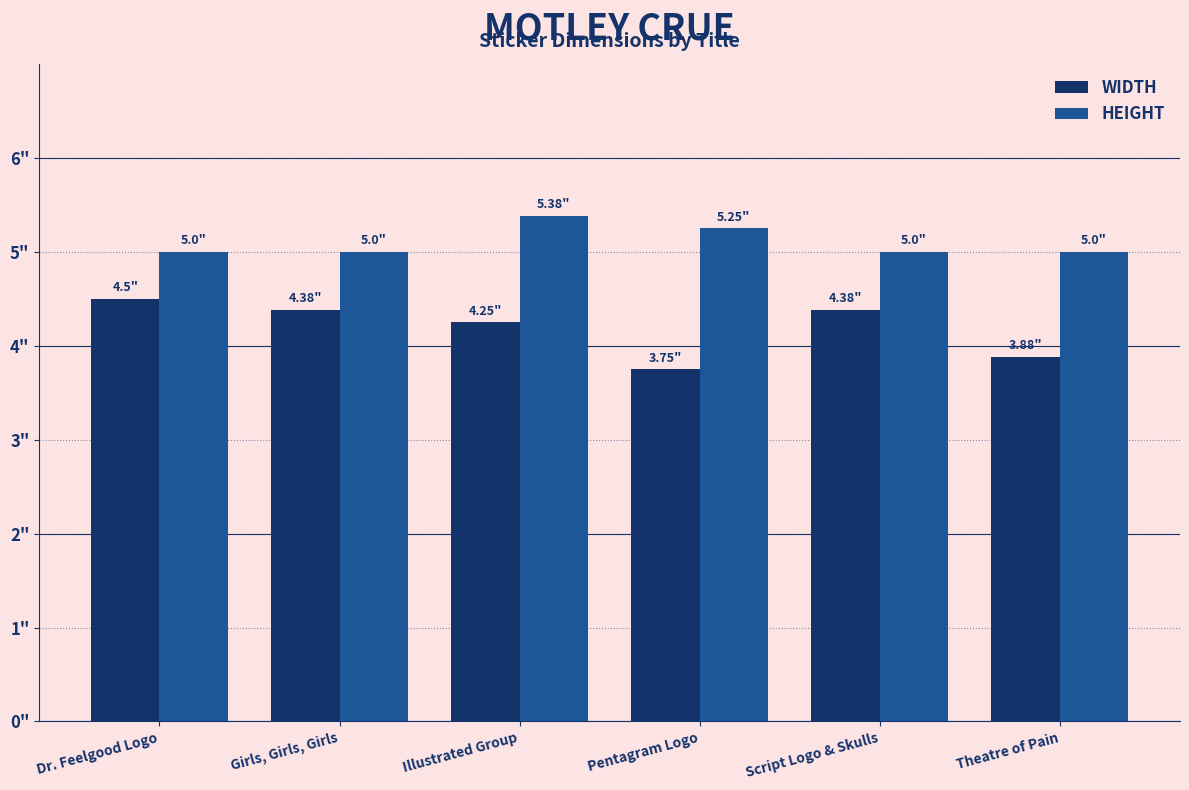

What are all the series names shown in the legend?

WIDTH, HEIGHT